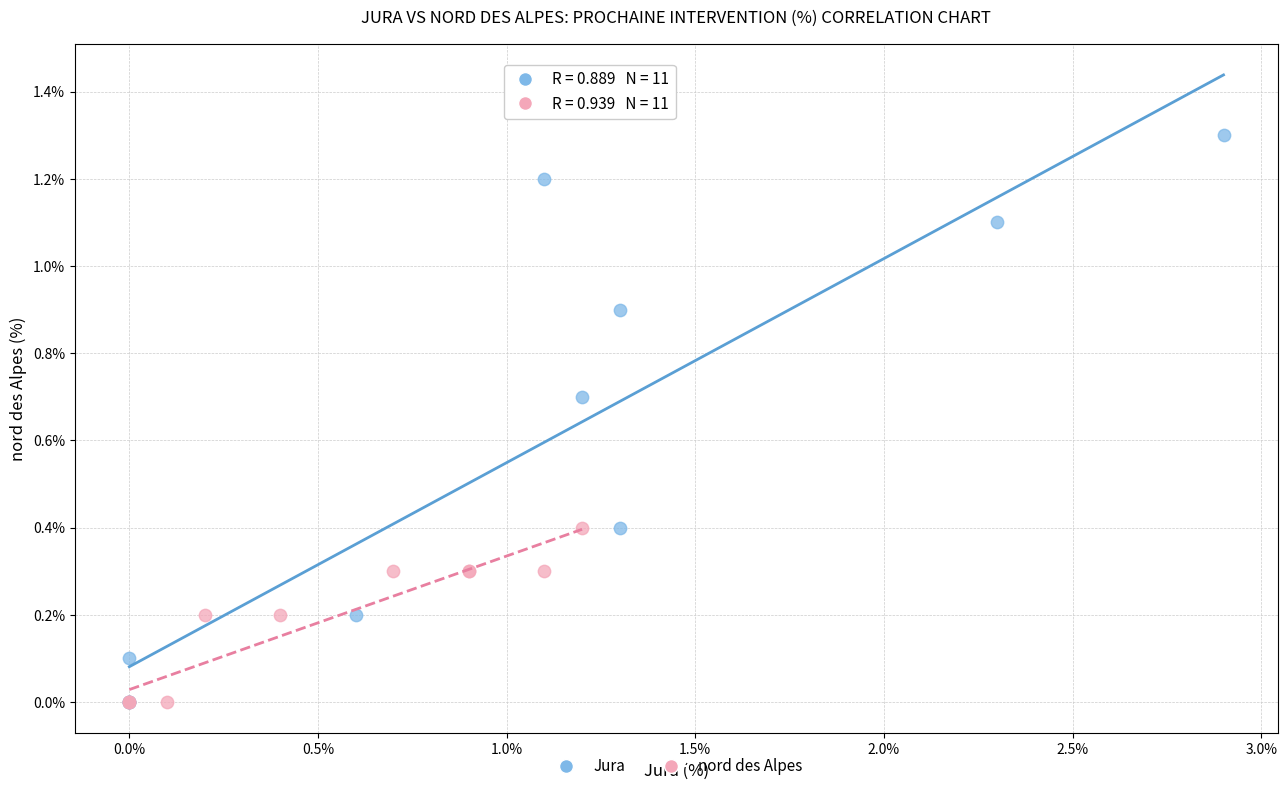

Which series has the widest spread of Y values?

Jura